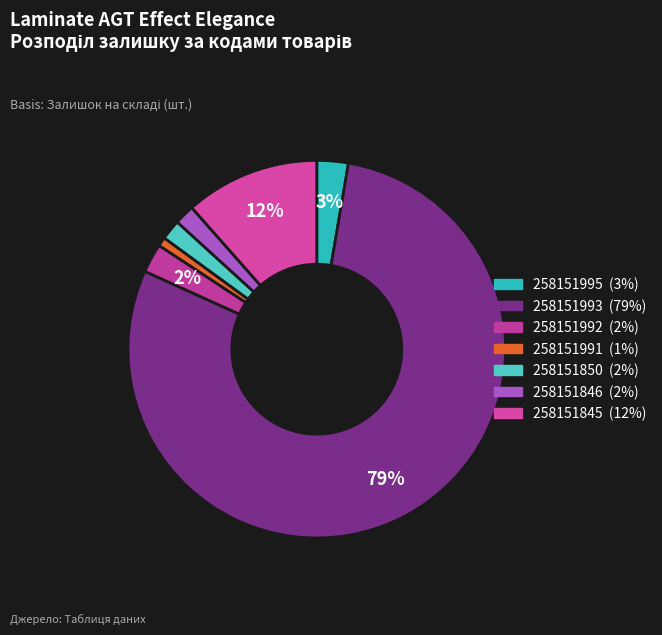

The 258151845 slice represents 20% of the pie. True or false?

False